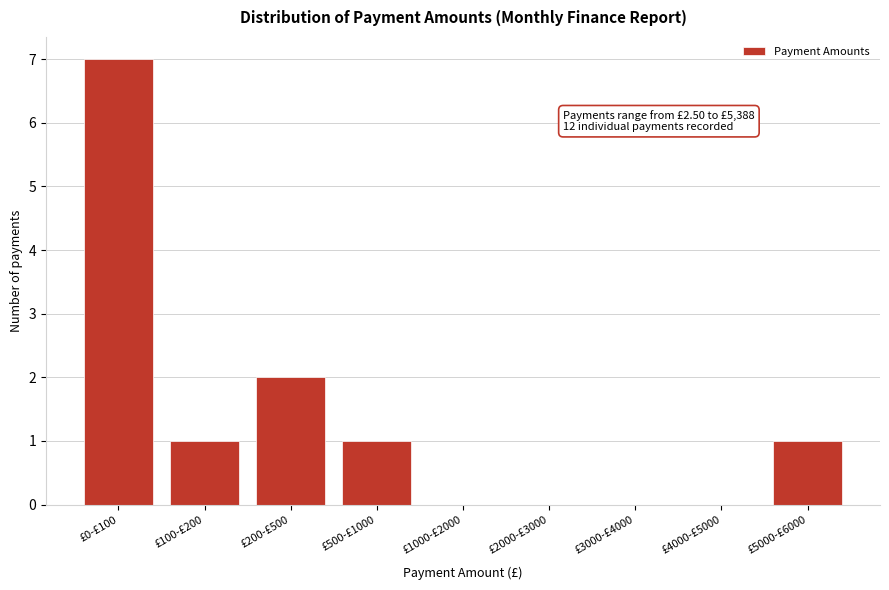

Reading right to left, extract all data points from this chart.

£5000-£6000=1	£4000-£5000=0	£3000-£4000=0	£2000-£3000=0	£1000-£2000=0	£500-£1000=1	£200-£500=2	£100-£200=1	£0-£100=7